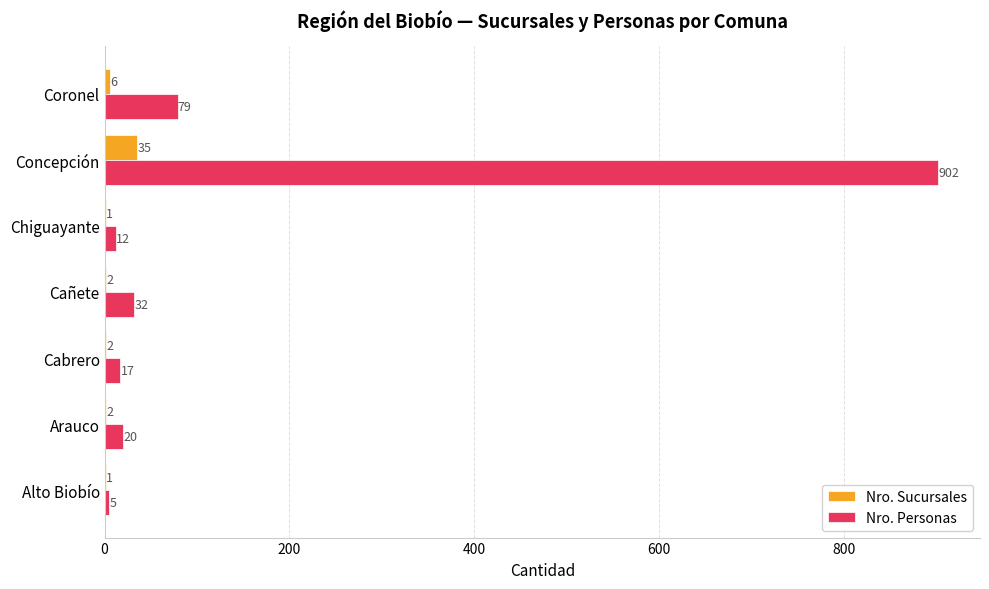

What is the total value across all series at Arauco?

22